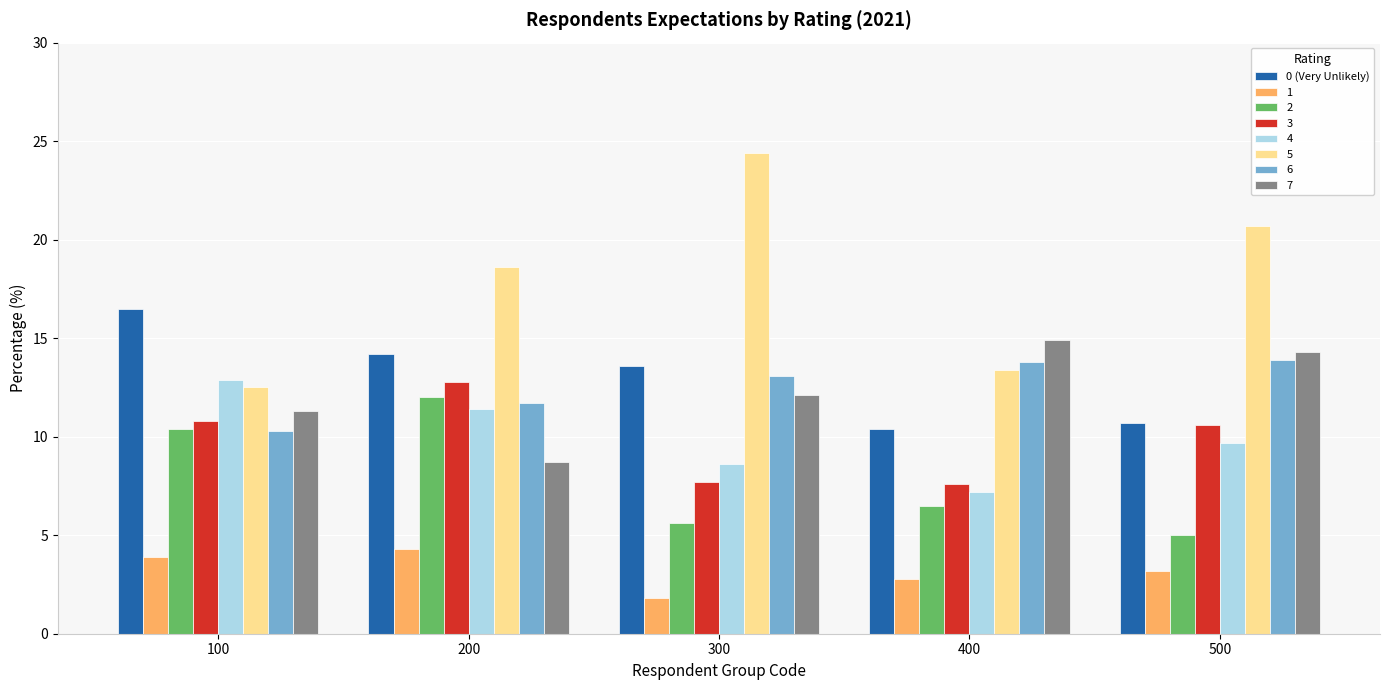

How many bars are there in total?

40